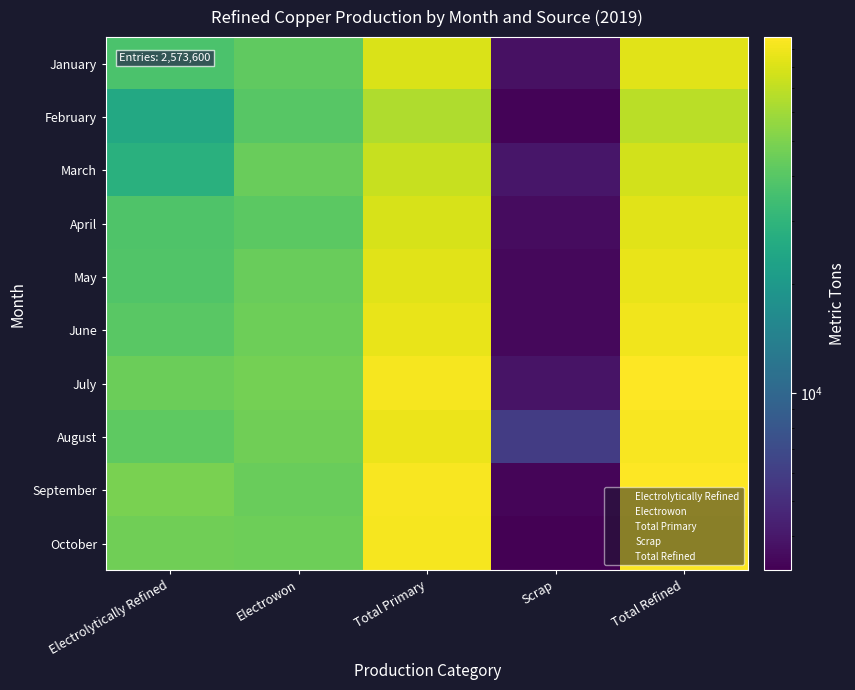

At which label does August reach its peak?

Total Refined